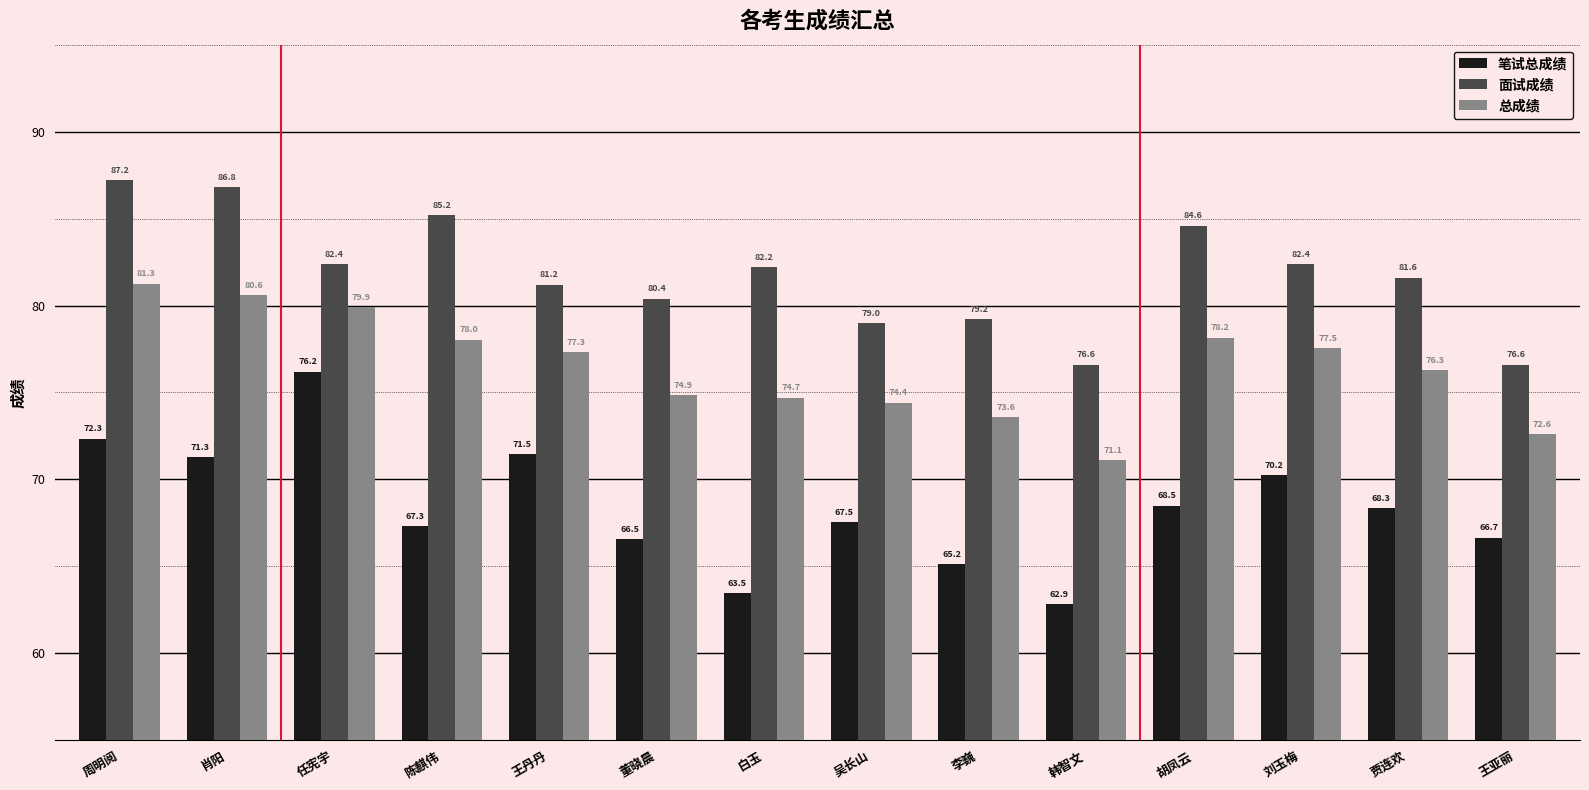

What position from the right is 董晓晨?

9